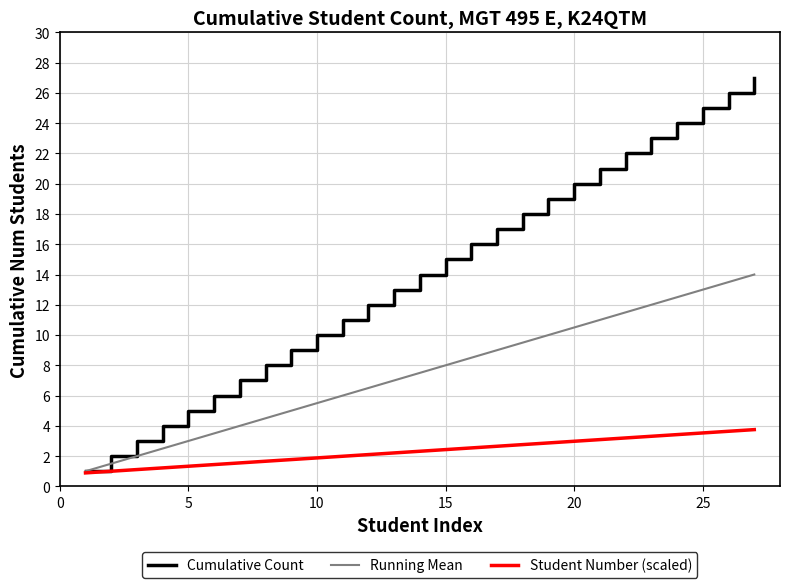

List the series in order of their overall mean, lowest first.

Student Number (scaled), Running Mean, Cumulative Count